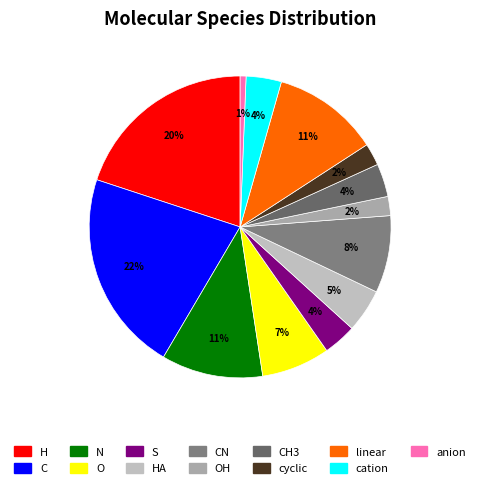

Is it true that CH3 is 1% of the pie?

False